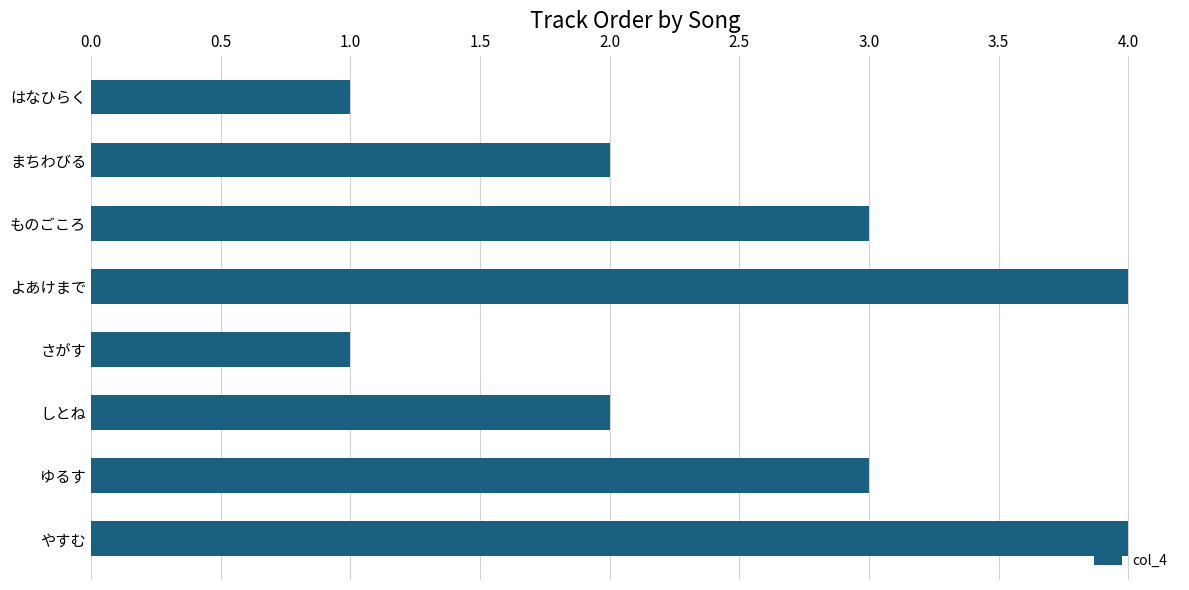

The chart shows a value of 4 at よあけまで. True or false?

True